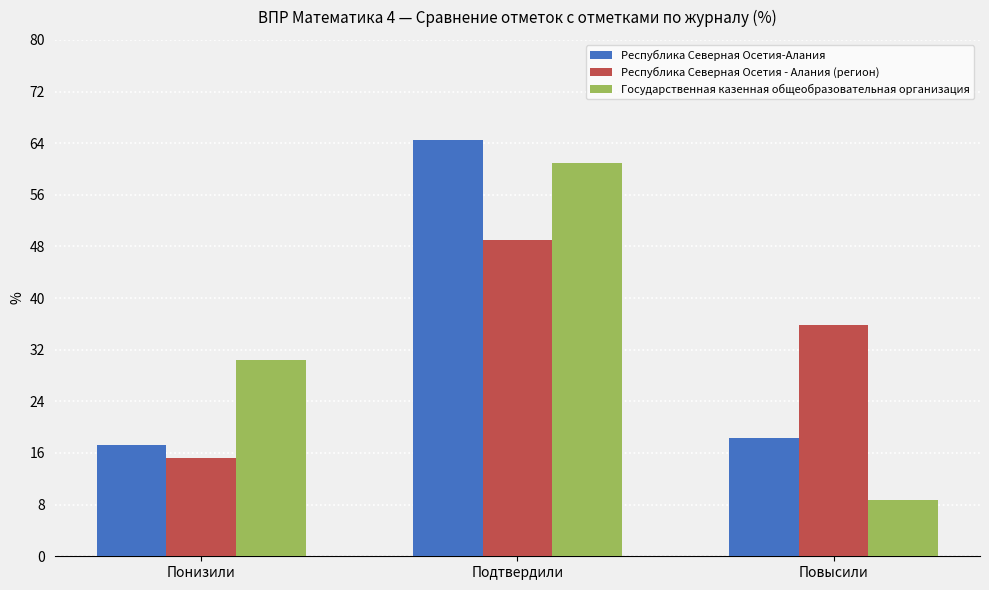

Is the value of Государственная казенная общеобразовательная организация at Подтвердили greater than the value of Республика Северная Осетия - Алания (регион) at Понизили?

Yes